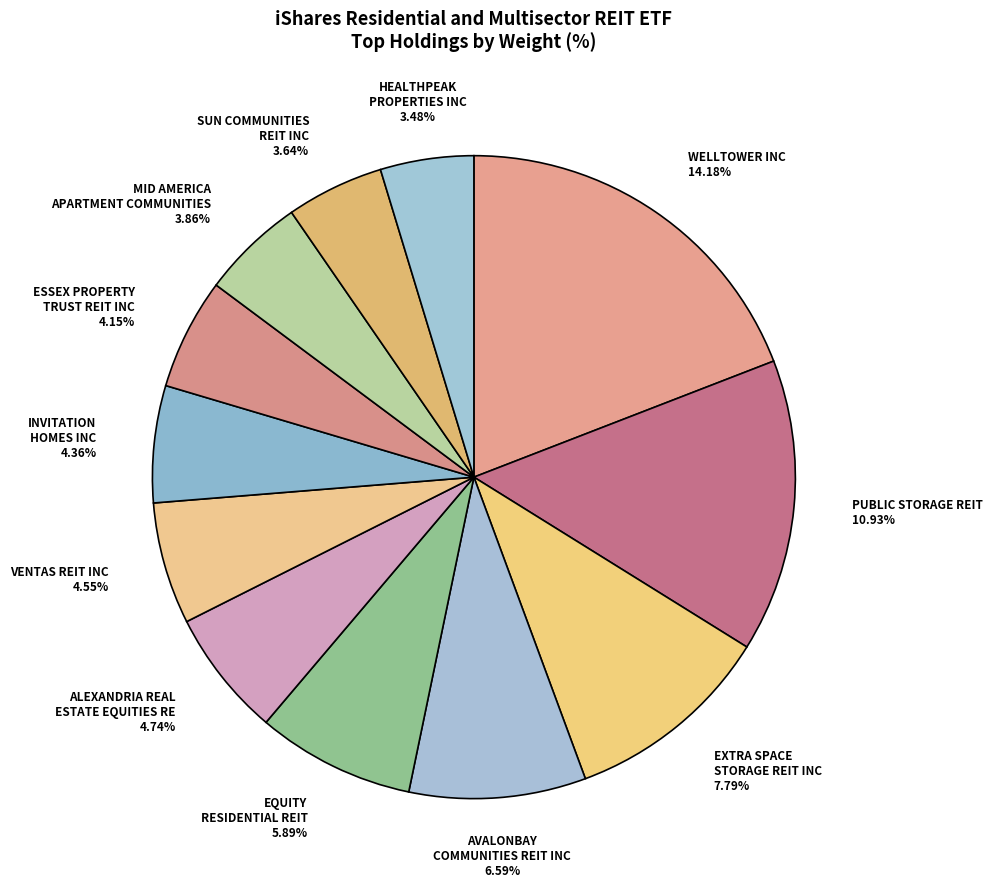

Between PUBLIC STORAGE REIT and VENTAS REIT INC, which is larger?

PUBLIC STORAGE REIT